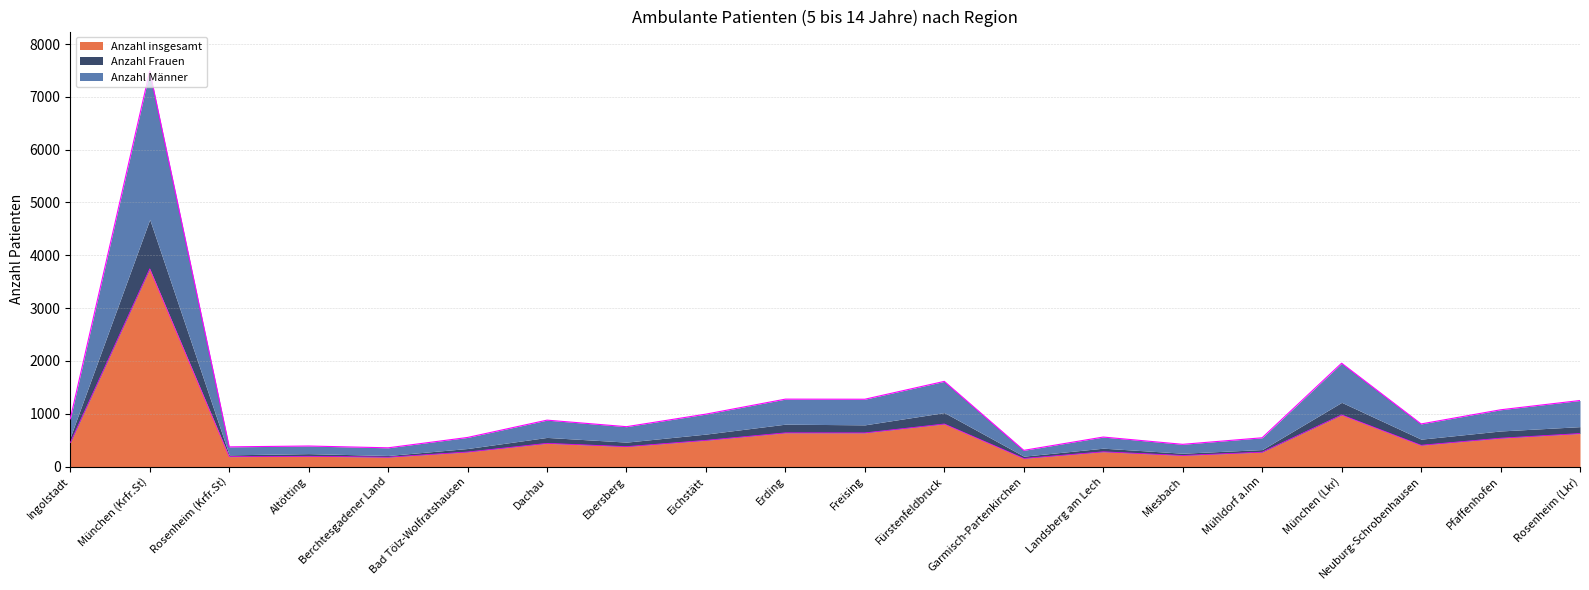

The value of Anzahl insgesamt at Erding is 889. True or false?

False